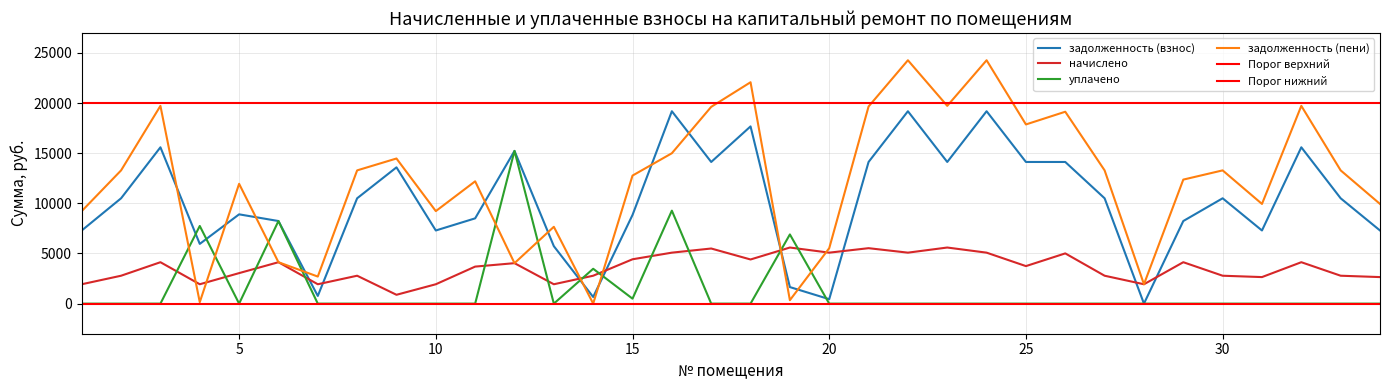

What is the difference between the maximum and minimum values in the уплачено series?

15228.2